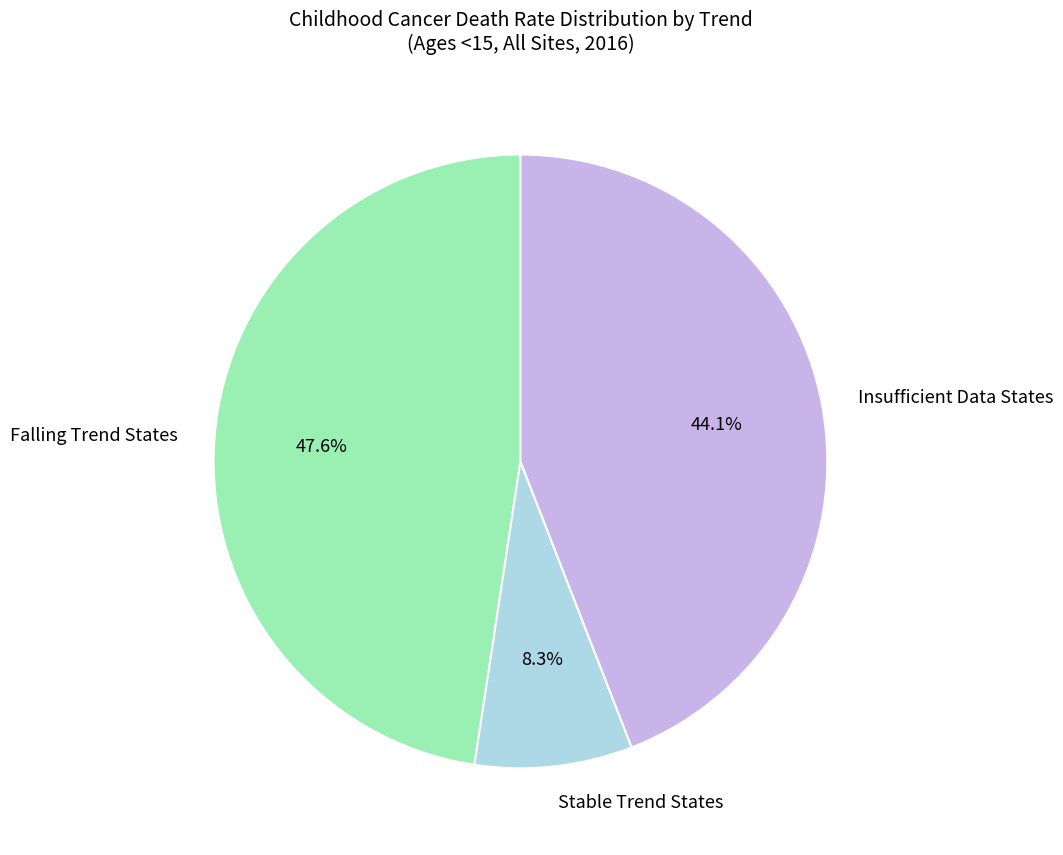

What percentage is NOT represented by Falling Trend States?

52.4%